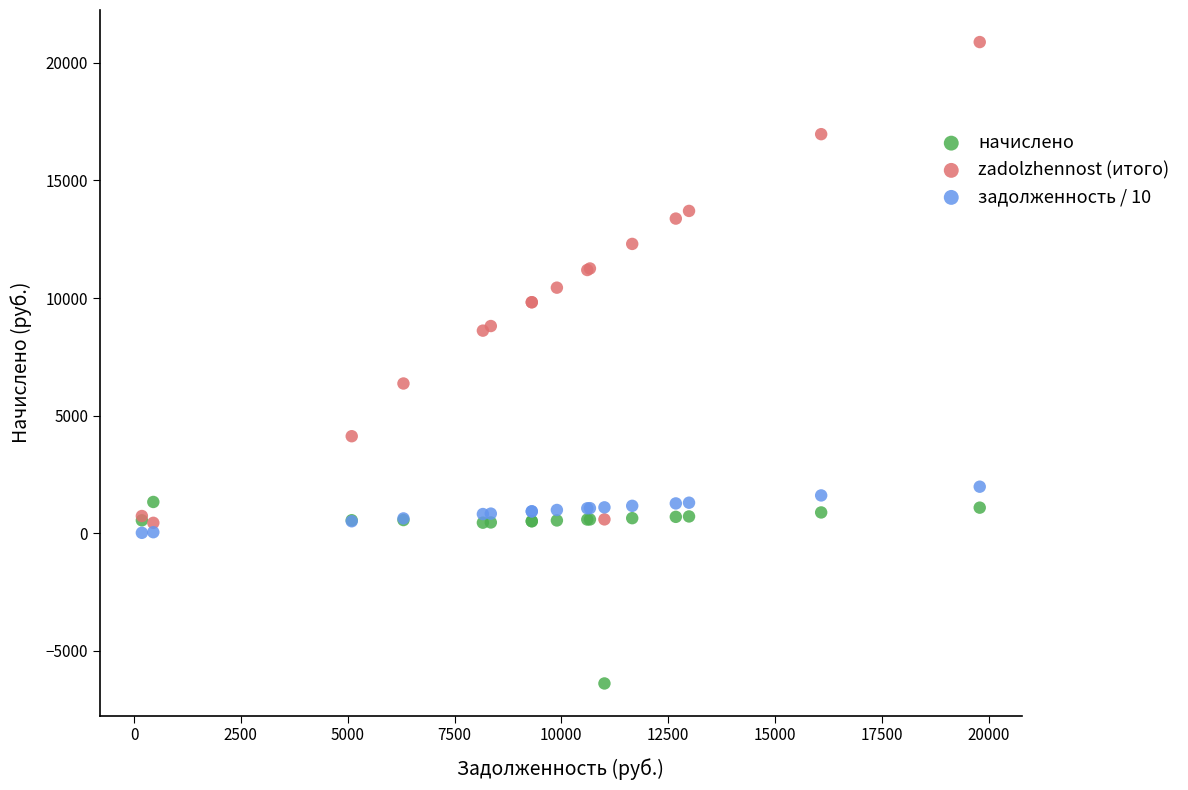

Which series reaches the maximum Y coordinate?

zadolzhennost (итого)